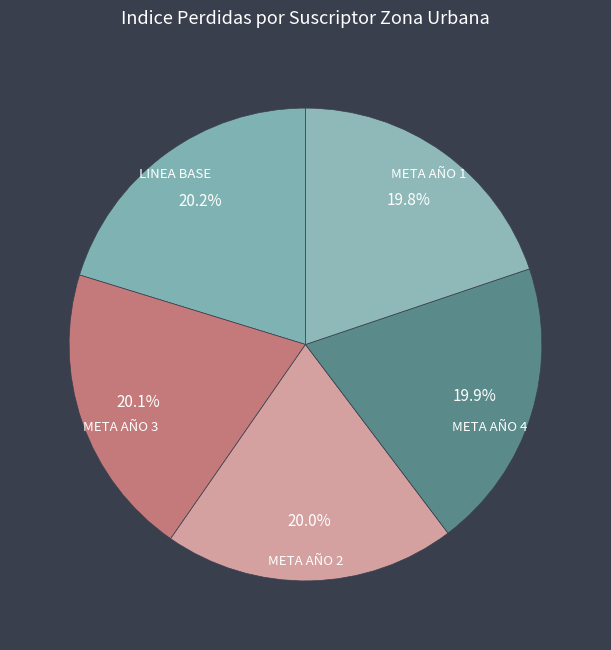

Count the number of slices in the pie.

5